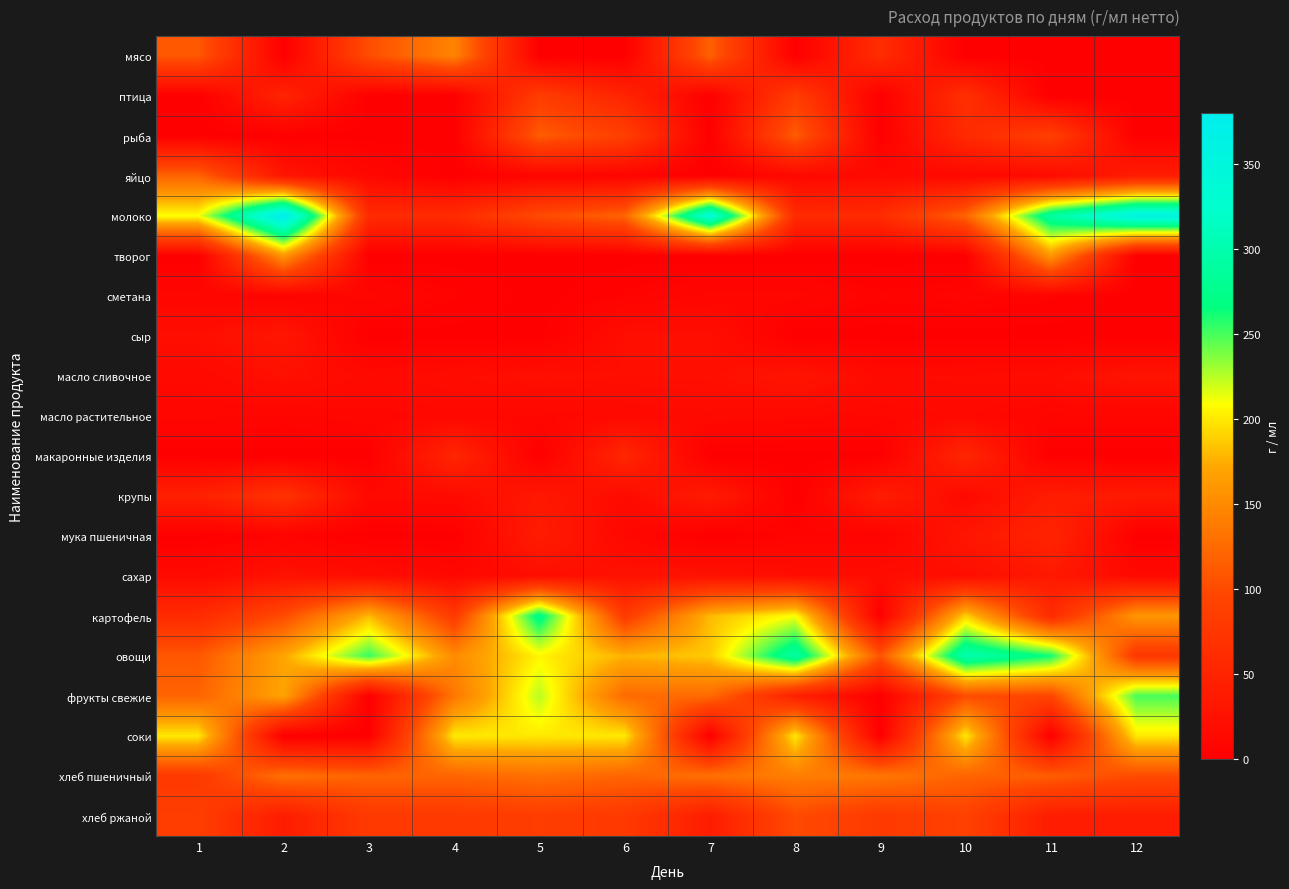

At which category is the sum across all series the highest?

5